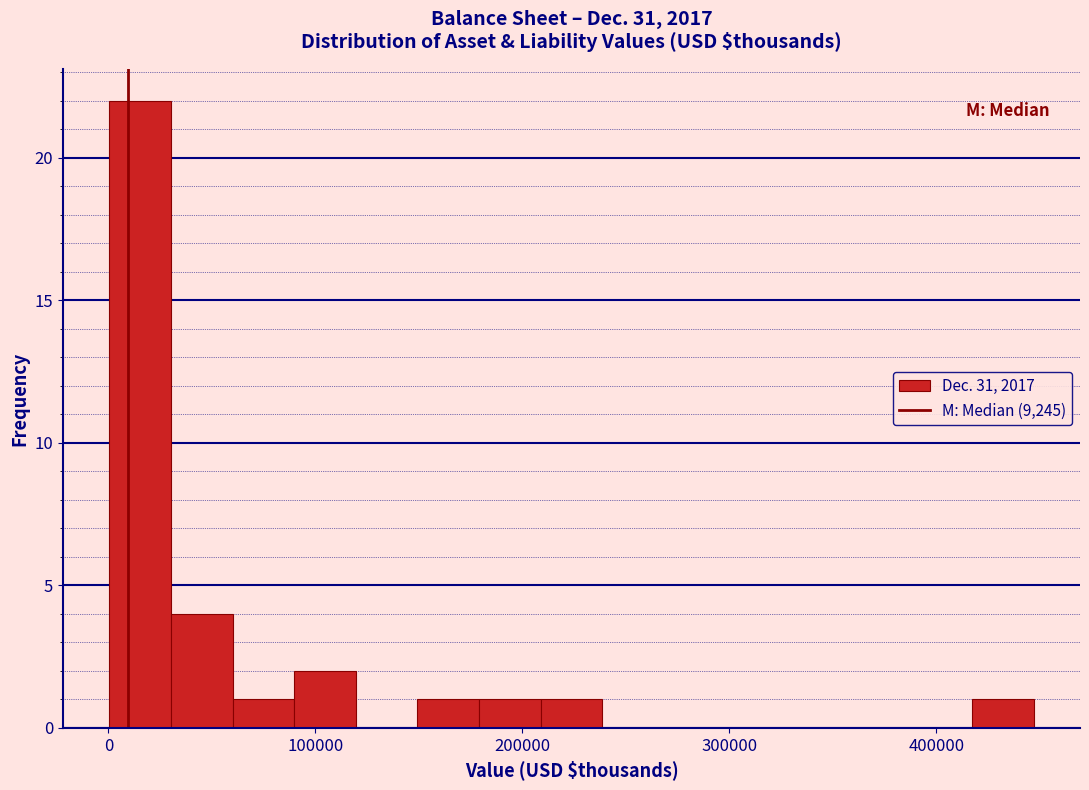

Around what value on the x-axis is the tallest bar? Give the approximate position of its centre, as read against the axis.

20000